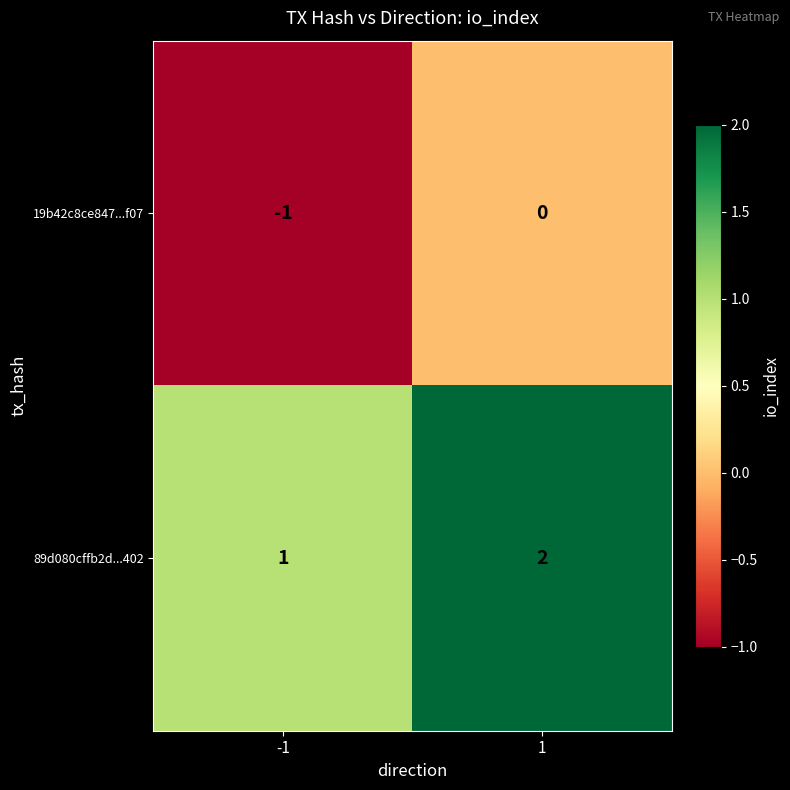

Count the number of data series in this chart.

2